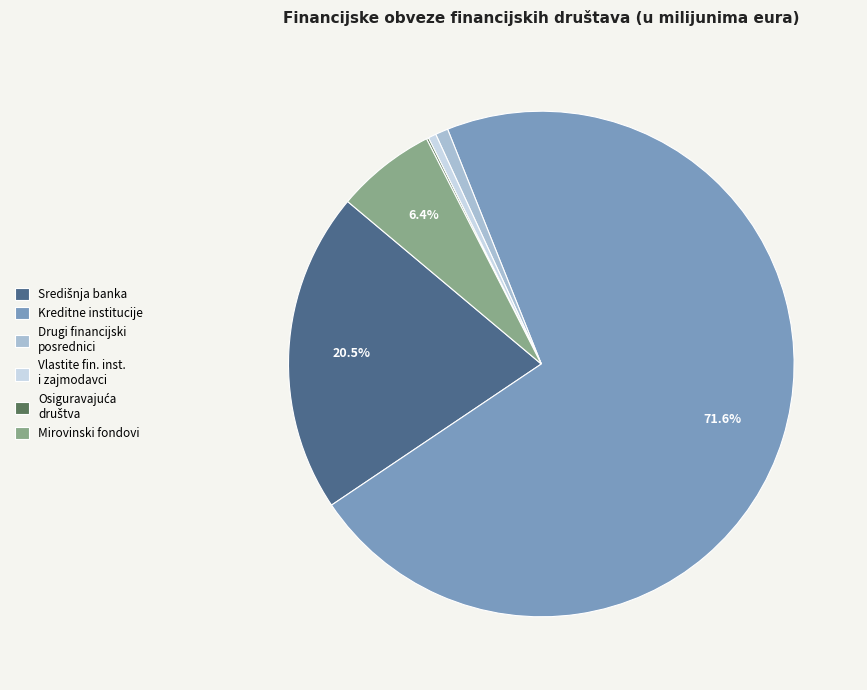

What is the largest slice in the pie chart?

Kreditne institucije